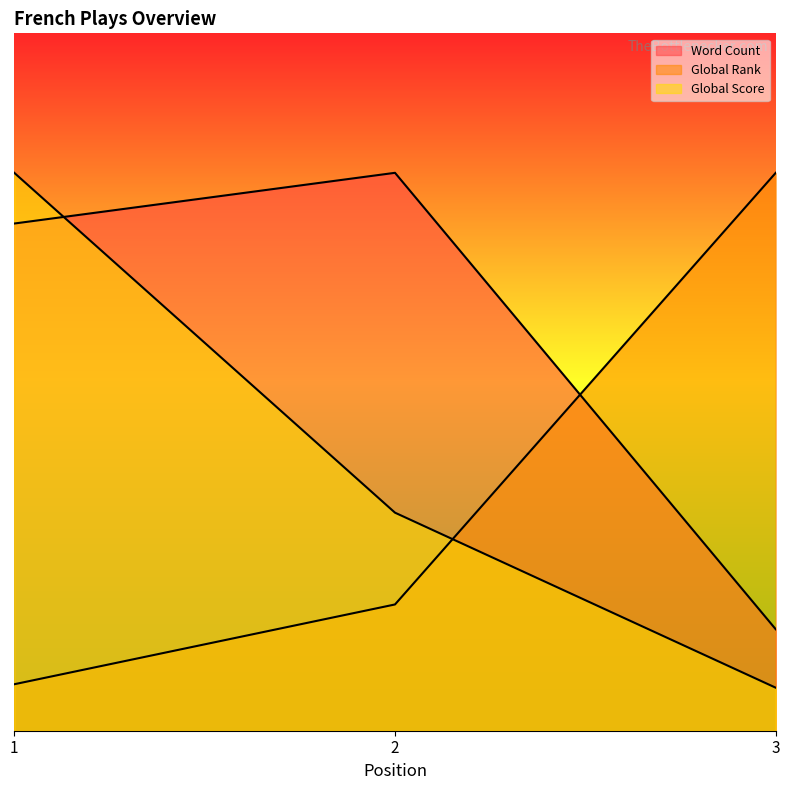

What is the average value of the Global Rank series?

8730.8